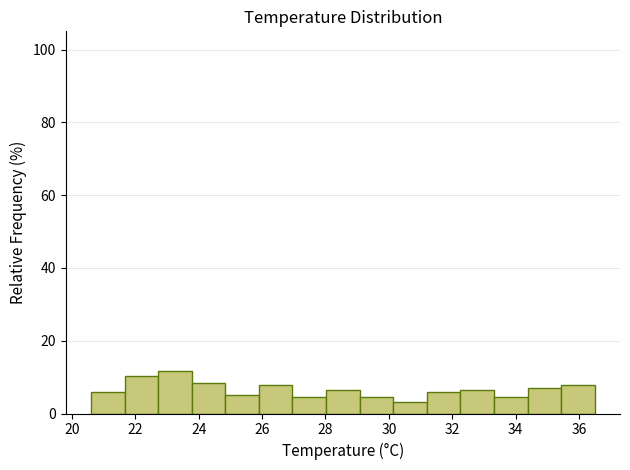

Reading left to right, transcribe this chart: for each bar, give the range it covers on the x-axis and its height. Neither the bar edges nor the heights are printed on the chart, so give them approximately, as read against the axes.

20.60 to 21.66: 6
21.66 to 22.72: 10
22.72 to 23.78: 12
23.78 to 24.84: 8
24.84 to 25.90: 6
25.90 to 26.96: 8
26.96 to 28.02: 4
28.02 to 29.08: 6
29.08 to 30.14: 4
30.14 to 31.20: 4
31.20 to 32.26: 6
32.26 to 33.32: 6
33.32 to 34.38: 4
34.38 to 35.44: 8
35.44 to 36.50: 8